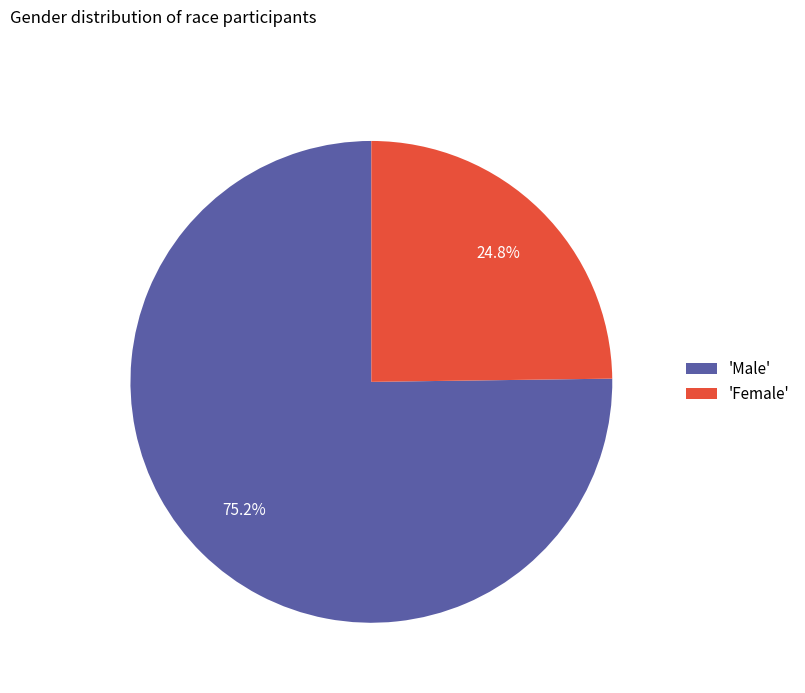

What is the ratio of the value at 'Male' to the value at 'Female'?

3.0